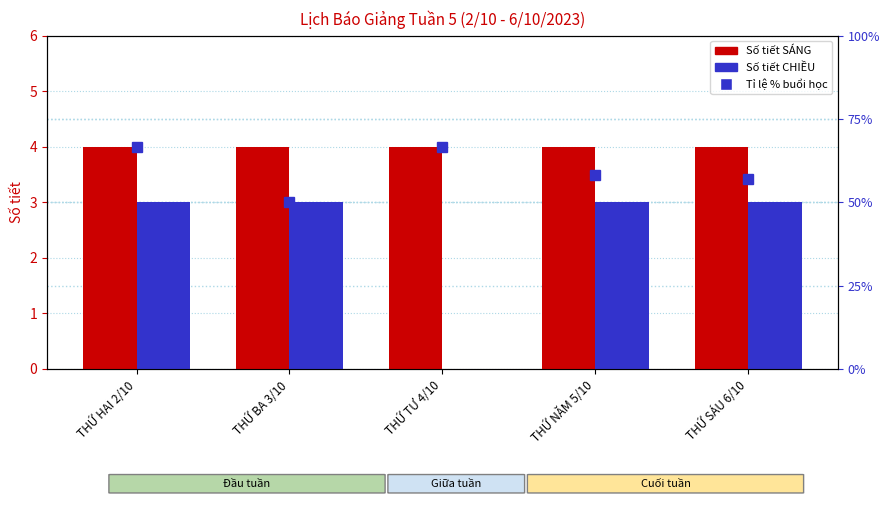

What are all the series names shown in the legend?

Số tiết SÁNG, Số tiết CHIỀU, Tỉ lệ % buổi học